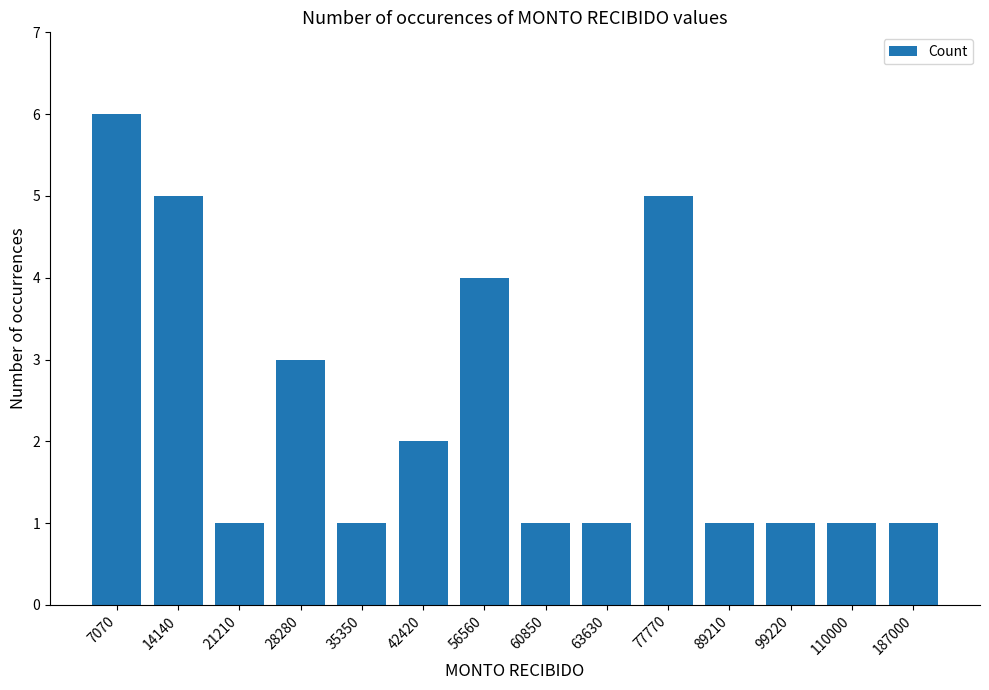

The value at 7070 is 6. True or false?

True